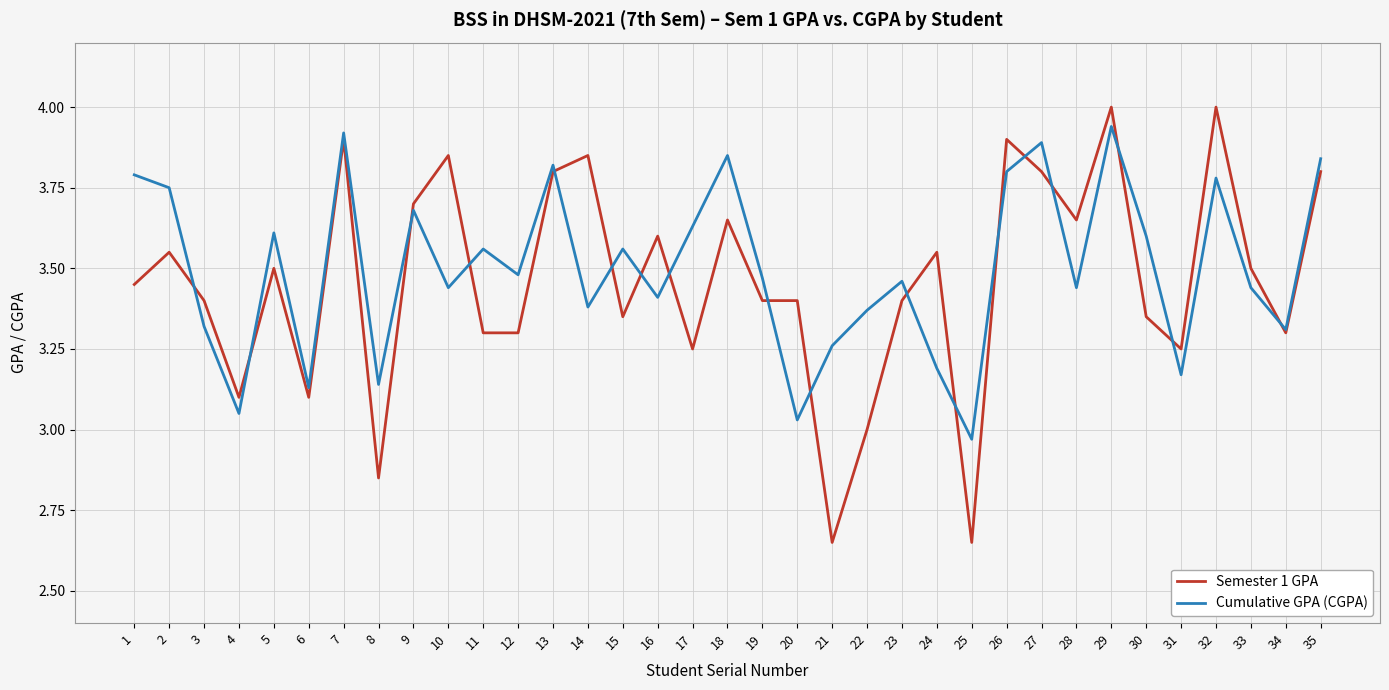

The Semester 1 GPA series shows 1.1 at 22. True or false?

False